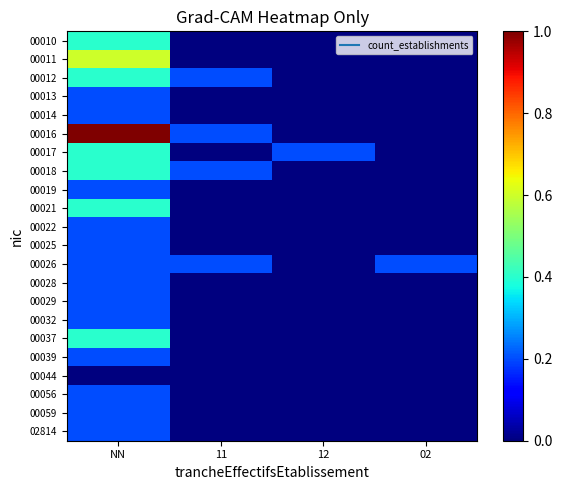

Reading left to right, transcribe all the data shown in this chart.

00010: NN=0.4	11=0.0	12=0.0	02=0.0
00011: NN=0.6	11=0.0	12=0.0	02=0.0
00012: NN=0.4	11=0.2	12=0.0	02=0.0
00013: NN=0.2	11=0.0	12=0.0	02=0.0
00014: NN=0.2	11=0.0	12=0.0	02=0.0
00016: NN=1.0	11=0.2	12=0.0	02=0.0
00017: NN=0.4	11=0.0	12=0.2	02=0.0
00018: NN=0.4	11=0.2	12=0.0	02=0.0
00019: NN=0.2	11=0.0	12=0.0	02=0.0
00021: NN=0.4	11=0.0	12=0.0	02=0.0
00022: NN=0.2	11=0.0	12=0.0	02=0.0
00025: NN=0.2	11=0.0	12=0.0	02=0.0
00026: NN=0.2	11=0.2	12=0.0	02=0.2
00028: NN=0.2	11=0.0	12=0.0	02=0.0
00029: NN=0.2	11=0.0	12=0.0	02=0.0
00032: NN=0.2	11=0.0	12=0.0	02=0.0
00037: NN=0.4	11=0.0	12=0.0	02=0.0
00039: NN=0.2	11=0.0	12=0.0	02=0.0
00044: NN=0.0	11=0.0	12=0.0	02=0.0
00056: NN=0.2	11=0.0	12=0.0	02=0.0
00059: NN=0.2	11=0.0	12=0.0	02=0.0
02814: NN=0.2	11=0.0	12=0.0	02=0.0